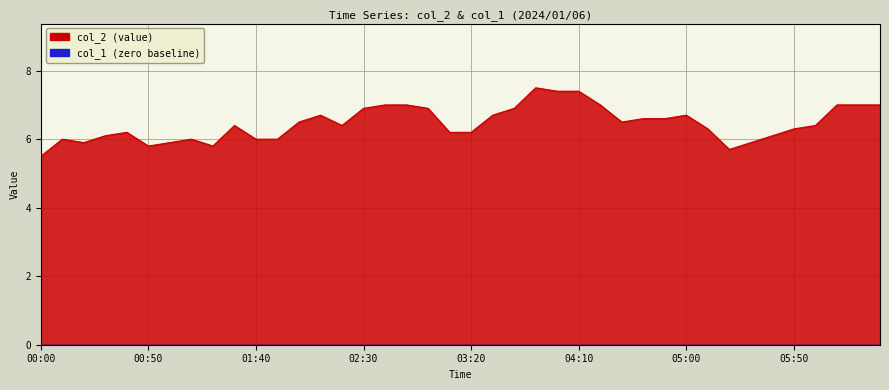

How many distinct data groups are displayed?

2